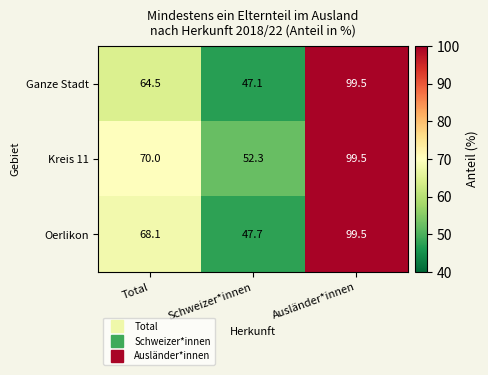

Which category has the highest value across all series?

Ausländer*innen